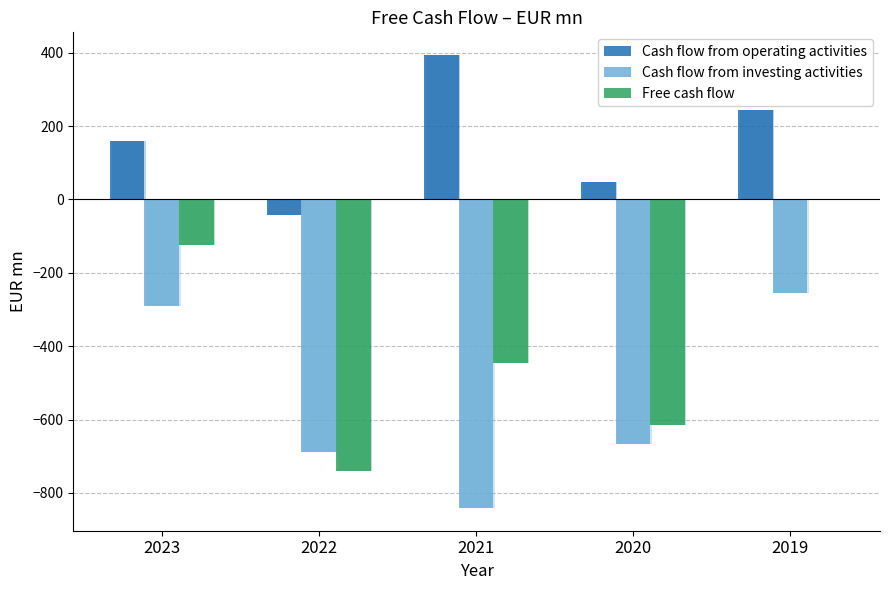

Rank the series by their average value, from highest to lowest.

Cash flow from operating activities, Free cash flow, Cash flow from investing activities